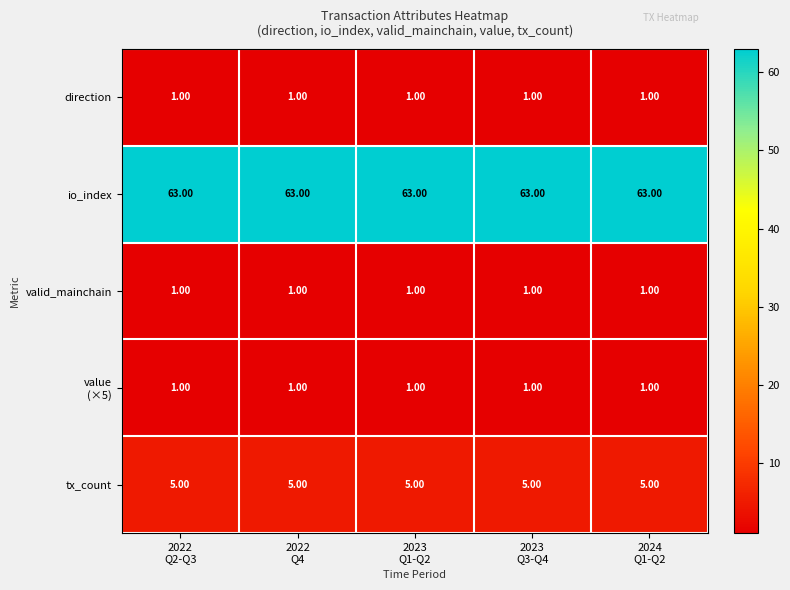

Which series has the largest total across all categories?

io_index